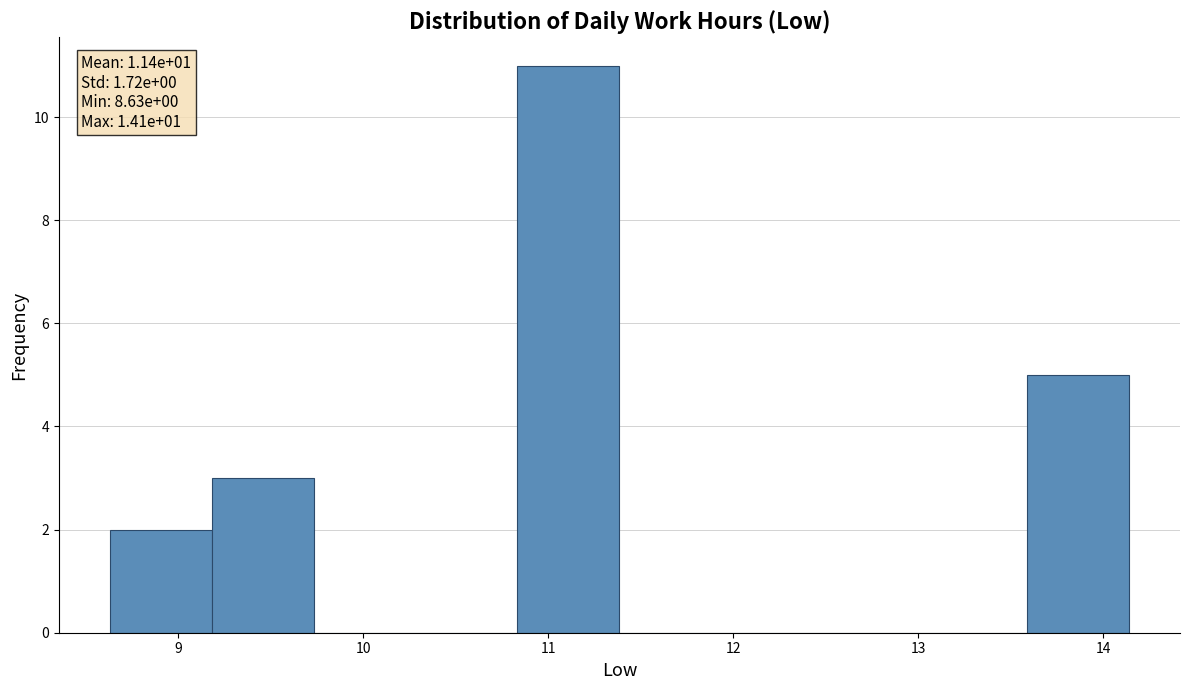

Over which range of the x-axis is the bar tallest?

10.8 to 11.4